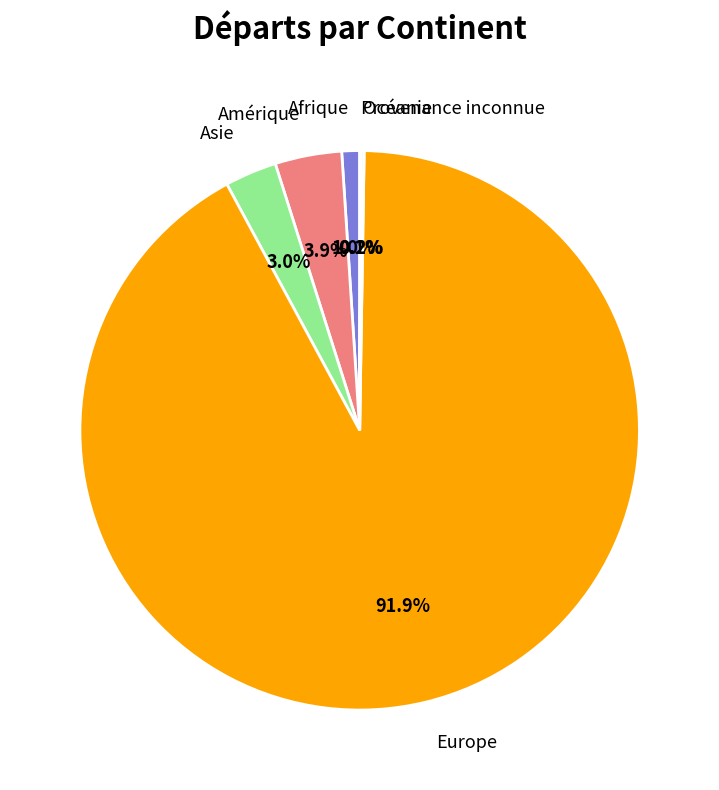

Does any single category account for the majority?

Yes